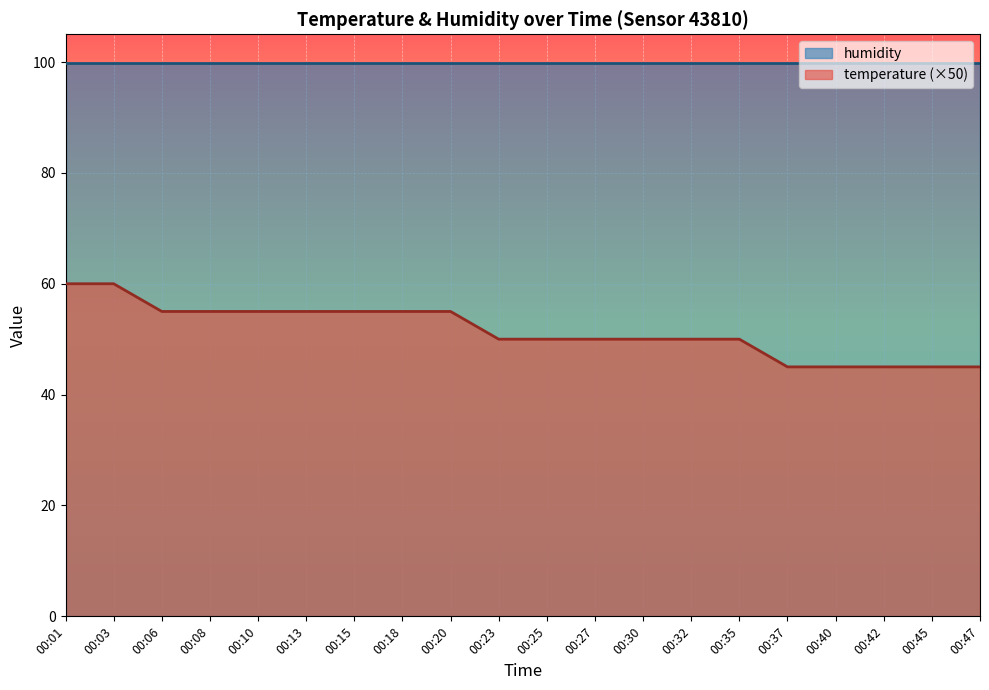

How many lines are shown in the chart?

2